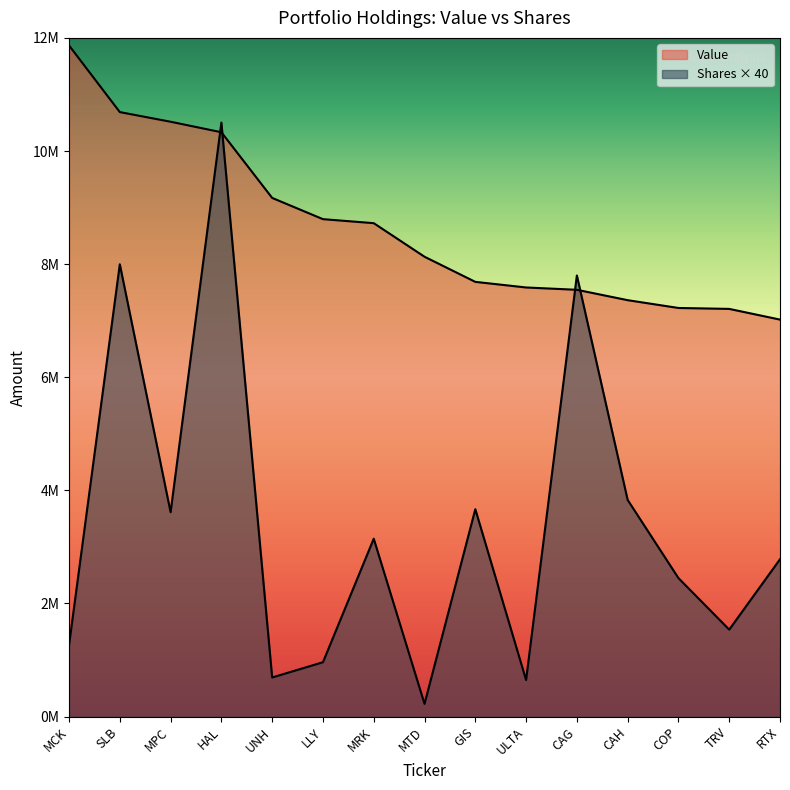

Reading left to right, list all the values displayed in this chart.

Value: MCK=11866546	SLB=10688097	MPC=10517466	HAL=10331933	UNH=9170523	LLY=8795159	MRK=8724220	MTD=8130656	GIS=7686446	ULTA=7587207	CAG=7546268	CAH=7362685	COP=7224904	TRV=7208428	RTX=7019289
Shares or principal amount: MCK=1265360	SLB=7997080	MPC=3614560	HAL=10502600	UNH=691880	LLY=961640	MRK=3145280	MTD=225000	GIS=3666760	ULTA=647000	CAG=7799760	CAH=3831240	COP=2449120	TRV=1537880	RTX=2782120